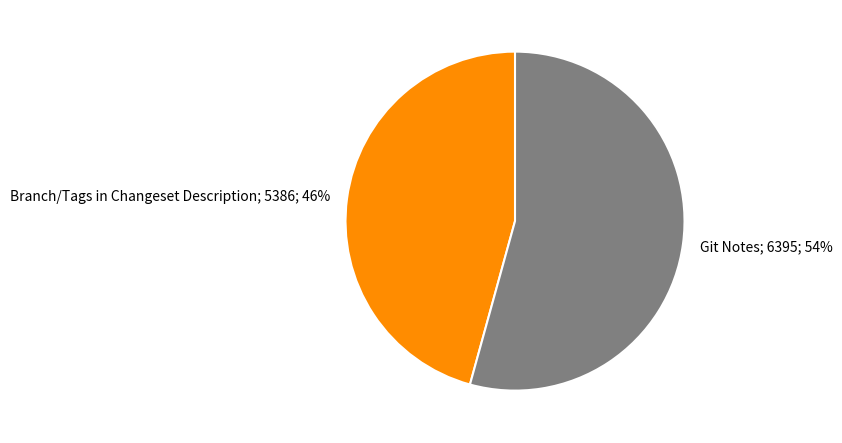

To the nearest percent, what is the average slice percentage?

50%